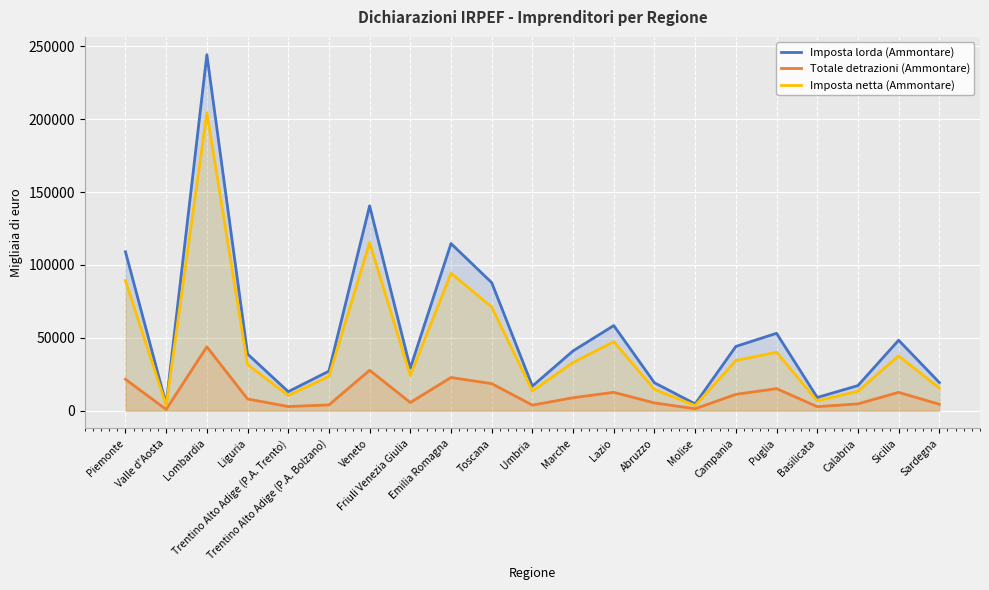

At which category is the sum across all series the highest?

Lombardia